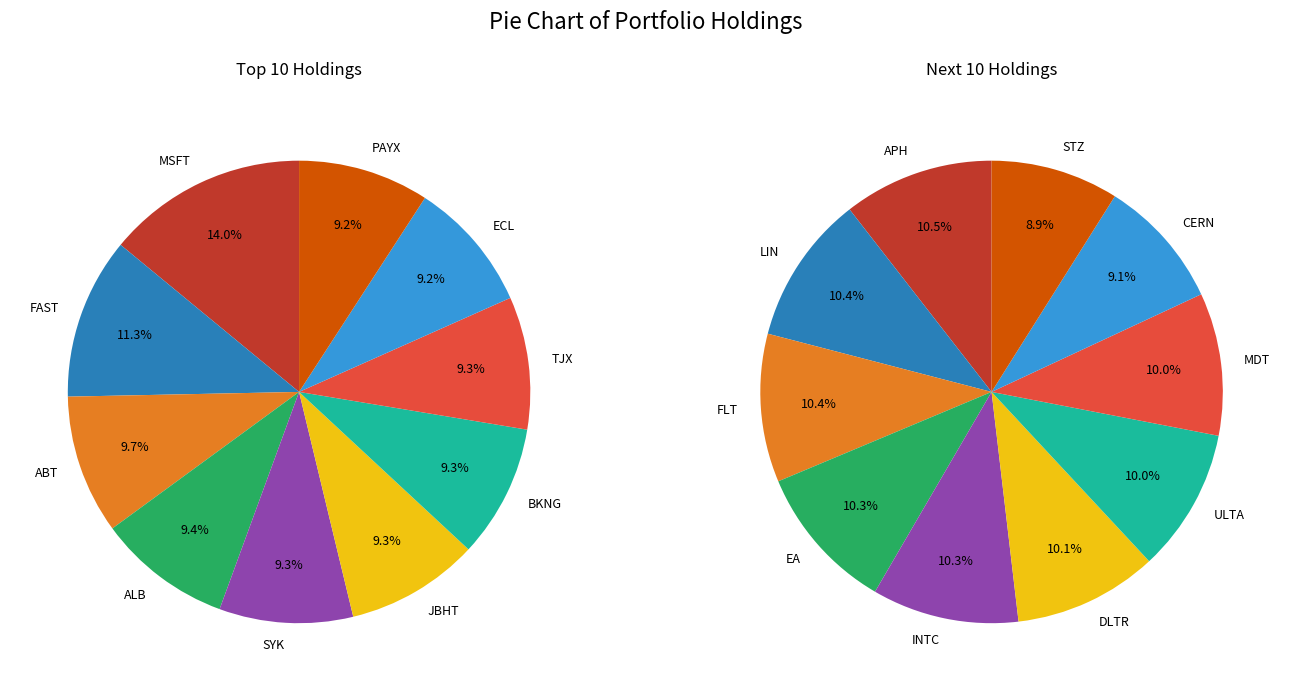

Is 0 the majority of the pie?

No